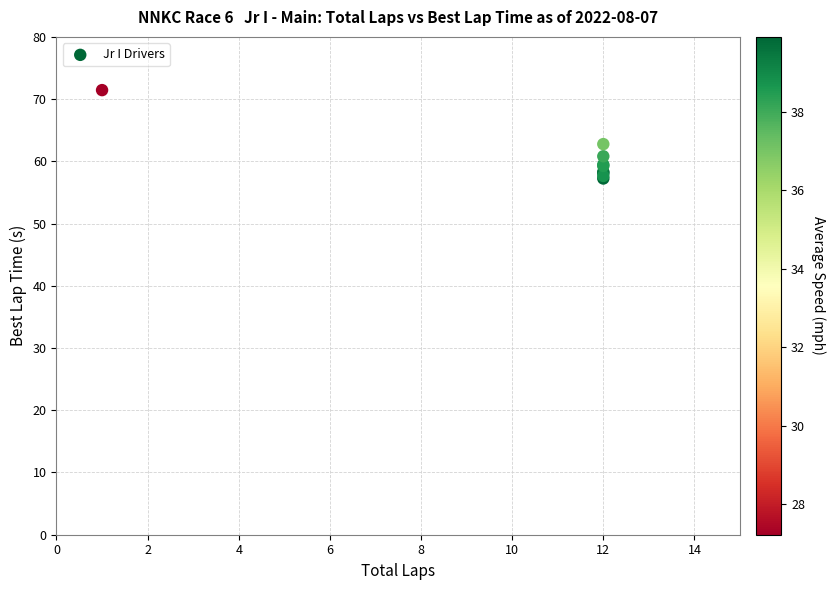

What Y value in the scatter plot is closest to 64?

62.8